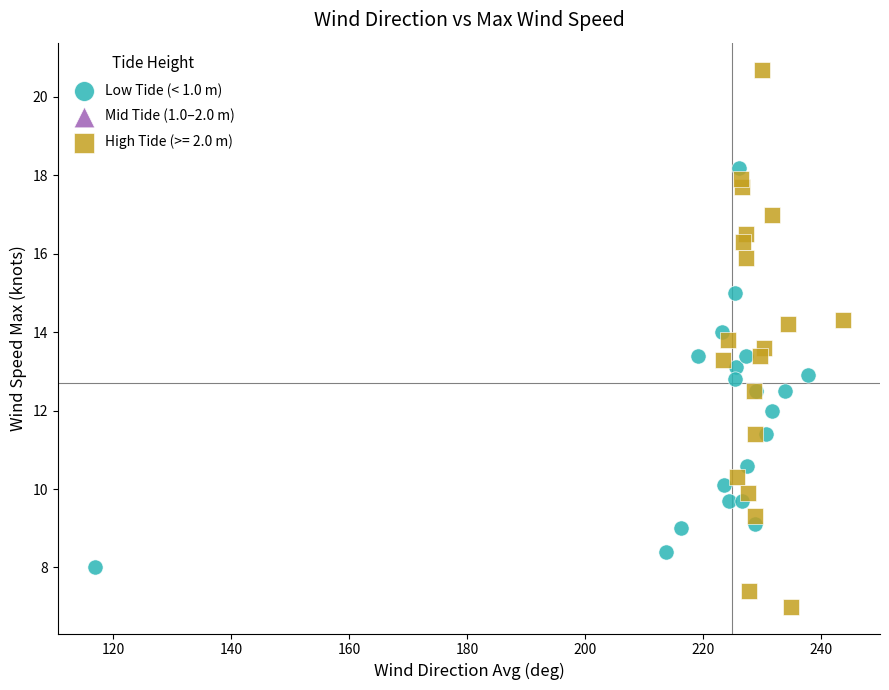

Which series reaches the maximum Y coordinate?

High Tide (>= 2.0 m)